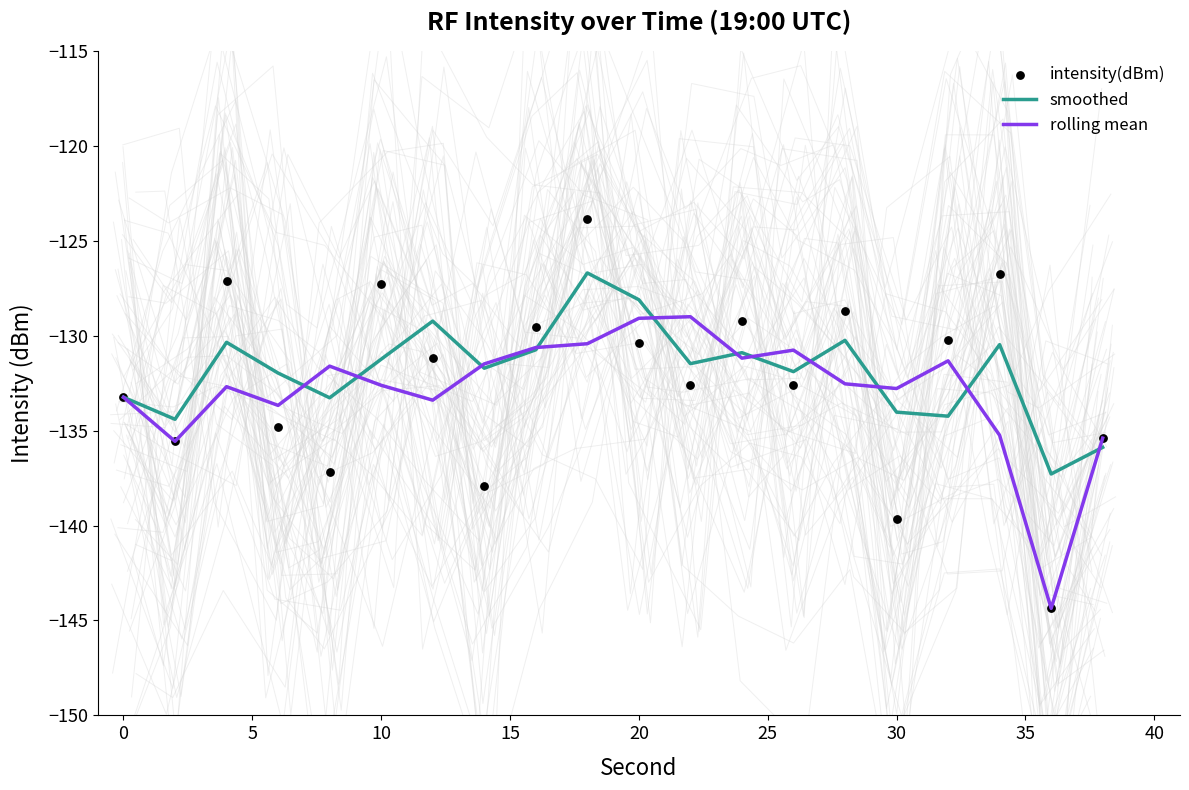

Which series has the widest spread of Y values?

intensity(dBm)